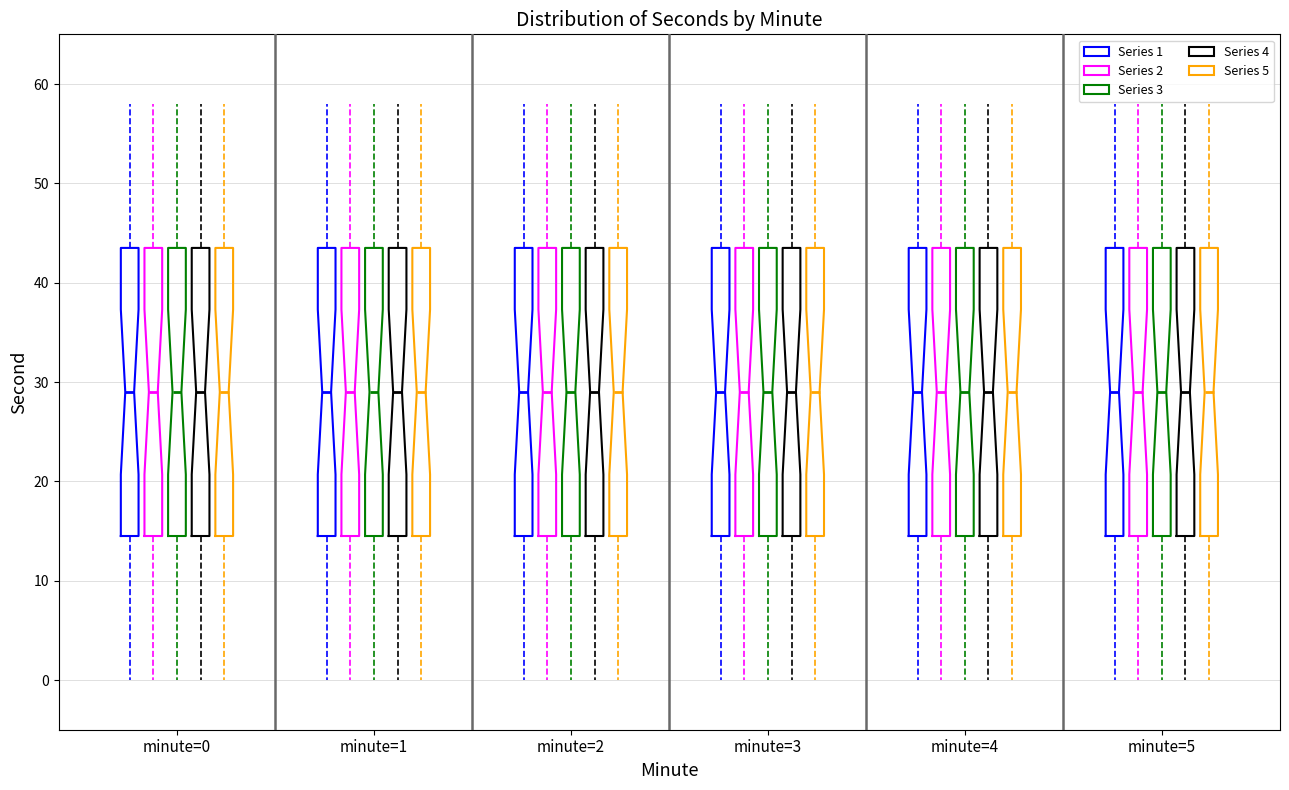

Reading left to right, read every box against the y-axis: the position of its median line, the range the box covers, and the ends of its whiskers. The values are not printed on the chart, so give them approximately, as read against the axis.

minute=0 (Series 1): median 29, box 15 to 44, whiskers 0 to 58
minute=0 (Series 2): median 29, box 15 to 44, whiskers 0 to 58
minute=0 (Series 3): median 29, box 15 to 44, whiskers 0 to 58
minute=0 (Series 4): median 29, box 15 to 44, whiskers 0 to 58
minute=0 (Series 5): median 29, box 15 to 44, whiskers 0 to 58
minute=1 (Series 1): median 29, box 15 to 44, whiskers 0 to 58
minute=1 (Series 2): median 29, box 15 to 44, whiskers 0 to 58
minute=1 (Series 3): median 29, box 15 to 44, whiskers 0 to 58
minute=1 (Series 4): median 29, box 15 to 44, whiskers 0 to 58
minute=1 (Series 5): median 29, box 15 to 44, whiskers 0 to 58
minute=2 (Series 1): median 29, box 15 to 44, whiskers 0 to 58
minute=2 (Series 2): median 29, box 15 to 44, whiskers 0 to 58
minute=2 (Series 3): median 29, box 15 to 44, whiskers 0 to 58
minute=2 (Series 4): median 29, box 15 to 44, whiskers 0 to 58
minute=2 (Series 5): median 29, box 15 to 44, whiskers 0 to 58
minute=3 (Series 1): median 29, box 15 to 44, whiskers 0 to 58
minute=3 (Series 2): median 29, box 15 to 44, whiskers 0 to 58
minute=3 (Series 3): median 29, box 15 to 44, whiskers 0 to 58
minute=3 (Series 4): median 29, box 15 to 44, whiskers 0 to 58
minute=3 (Series 5): median 29, box 15 to 44, whiskers 0 to 58
minute=4 (Series 1): median 29, box 15 to 44, whiskers 0 to 58
minute=4 (Series 2): median 29, box 15 to 44, whiskers 0 to 58
minute=4 (Series 3): median 29, box 15 to 44, whiskers 0 to 58
minute=4 (Series 4): median 29, box 15 to 44, whiskers 0 to 58
minute=4 (Series 5): median 29, box 15 to 44, whiskers 0 to 58
minute=5 (Series 1): median 29, box 15 to 44, whiskers 0 to 58
minute=5 (Series 2): median 29, box 15 to 44, whiskers 0 to 58
minute=5 (Series 3): median 29, box 15 to 44, whiskers 0 to 58
minute=5 (Series 4): median 29, box 15 to 44, whiskers 0 to 58
minute=5 (Series 5): median 29, box 15 to 44, whiskers 0 to 58